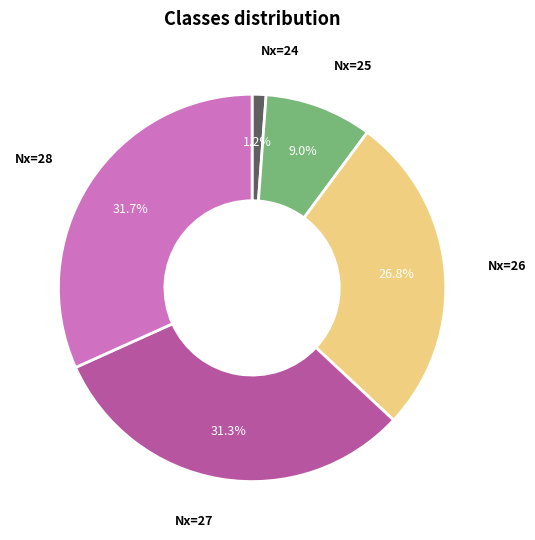

What is the ratio of the value at Nx=28 to the value at Nx=25?

3.5